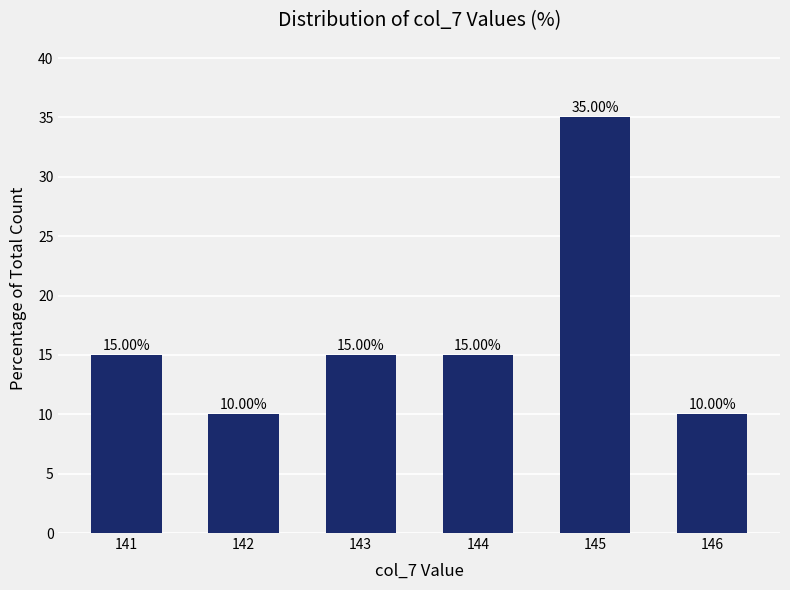

How many series are shown in this chart?

1